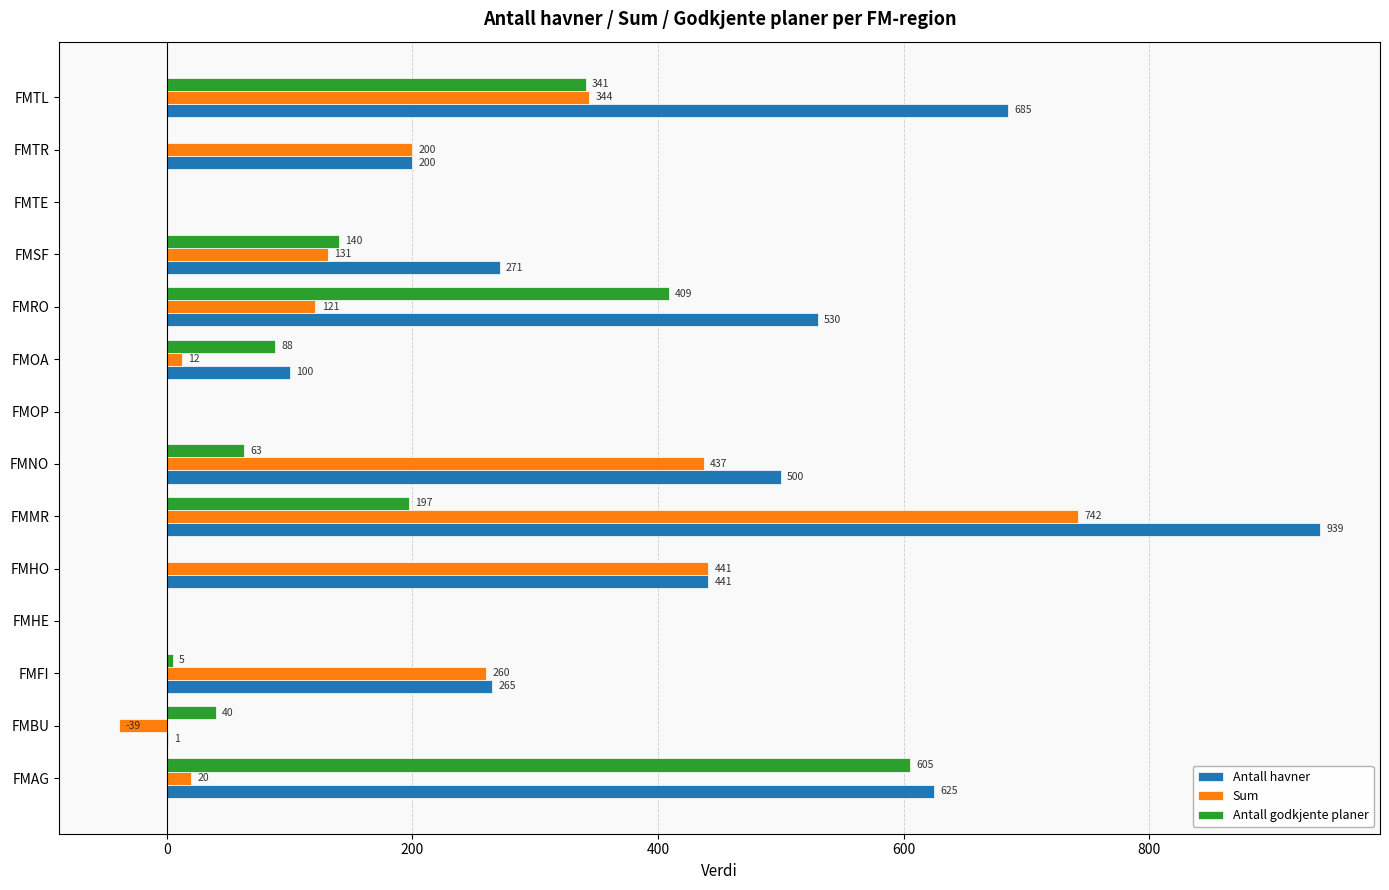

What is the maximum value shown in the chart?

939